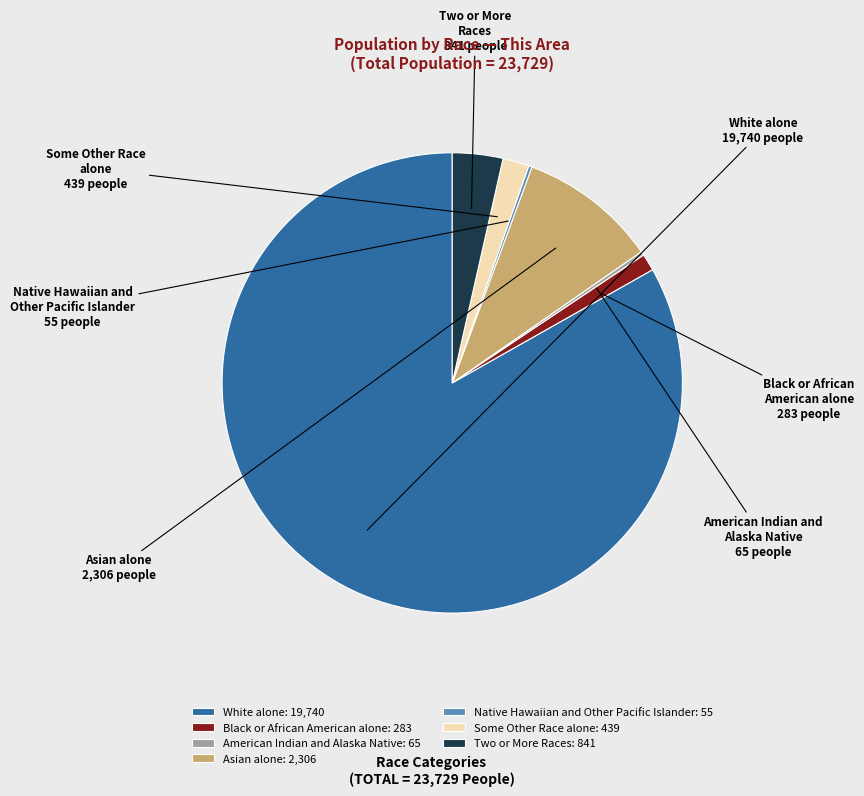

Is Some Other Race alone the majority of the pie?

No